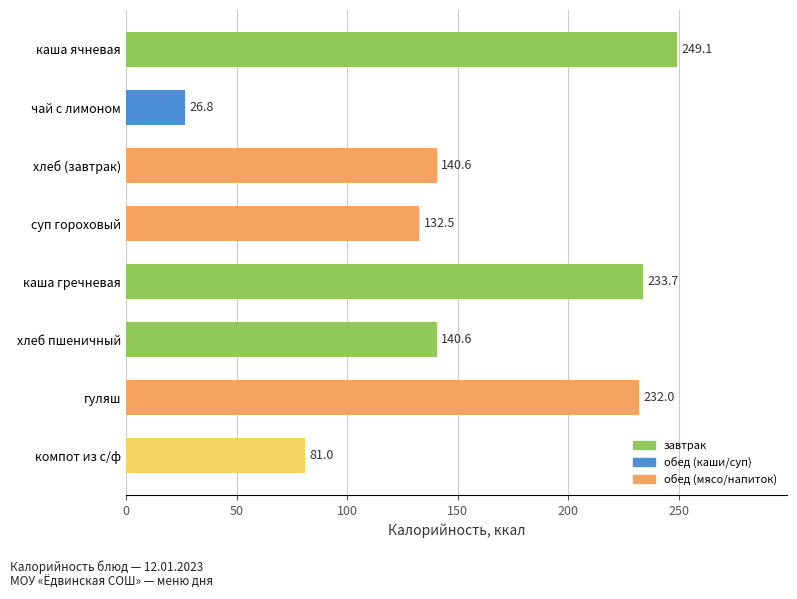

What is the approximate value at каша гречневая?

233.7